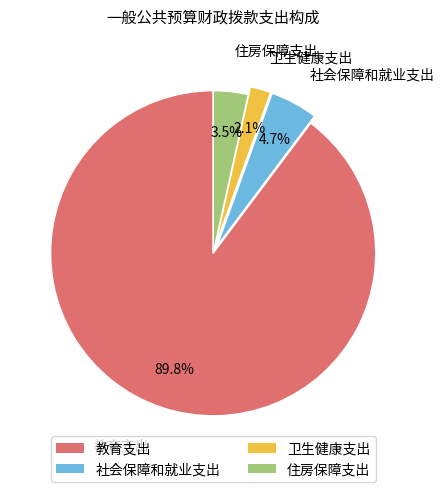

To the nearest percent, what is the combined percentage of 教育支出 and 住房保障支出?

93%